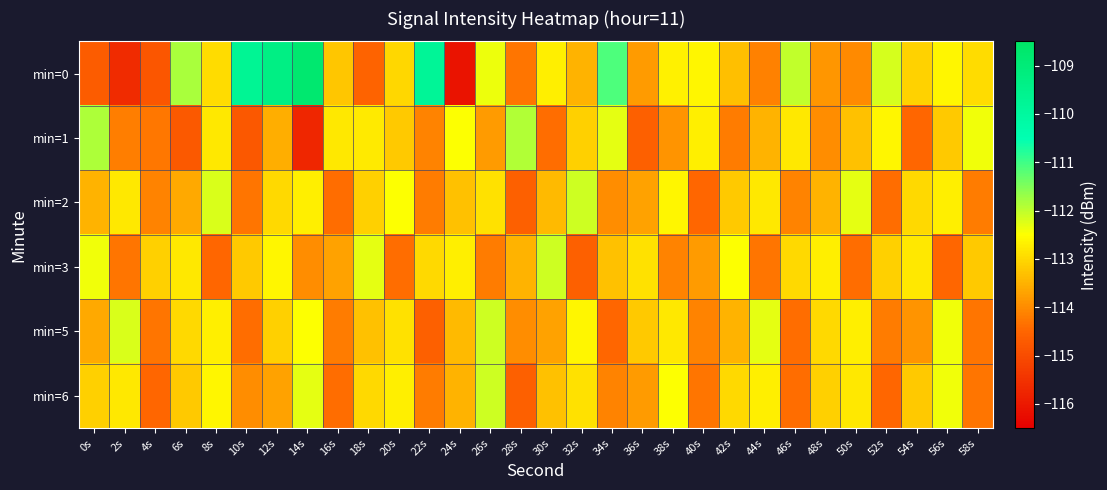

What is the smallest value displayed?

-116.1